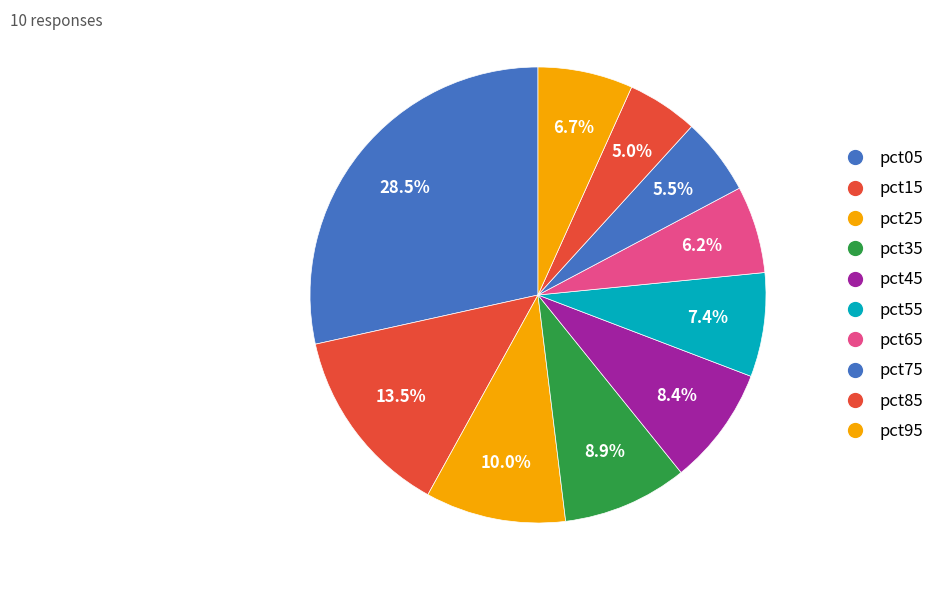

How many segments does this pie chart have?

10